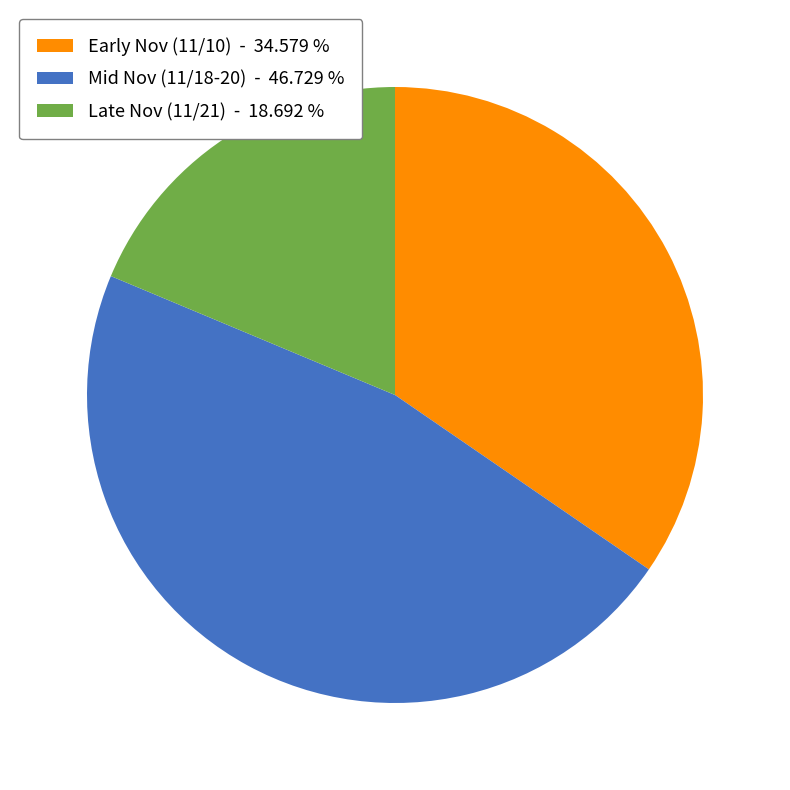

Rank the categories by value from highest to lowest.

Mid Nov (11/18-20) - 46.729 %, Early Nov (11/10) - 34.579 %, Late Nov (11/21) - 18.692 %